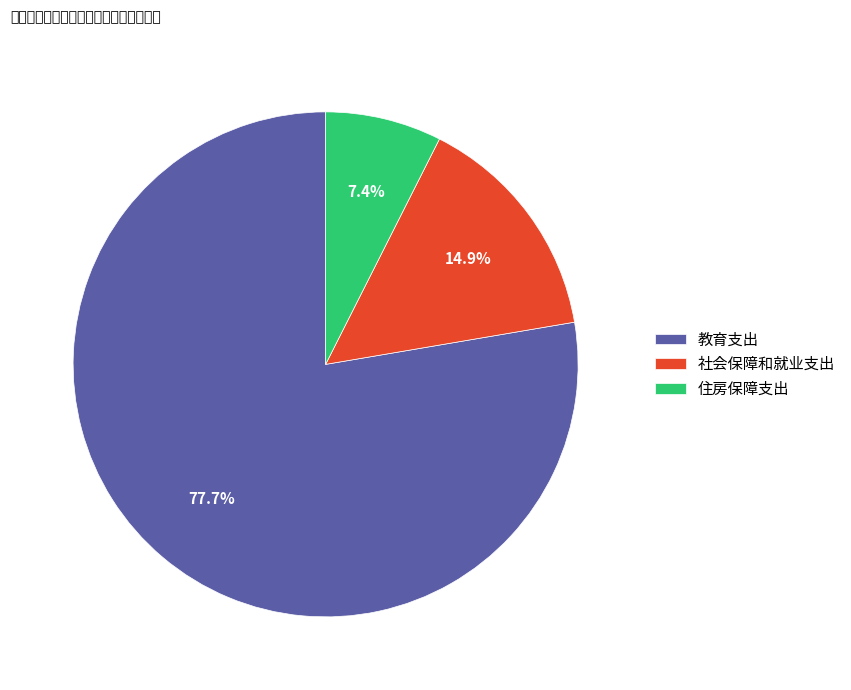

Which has a higher value, 社会保障和就业支出 or 教育支出?

教育支出